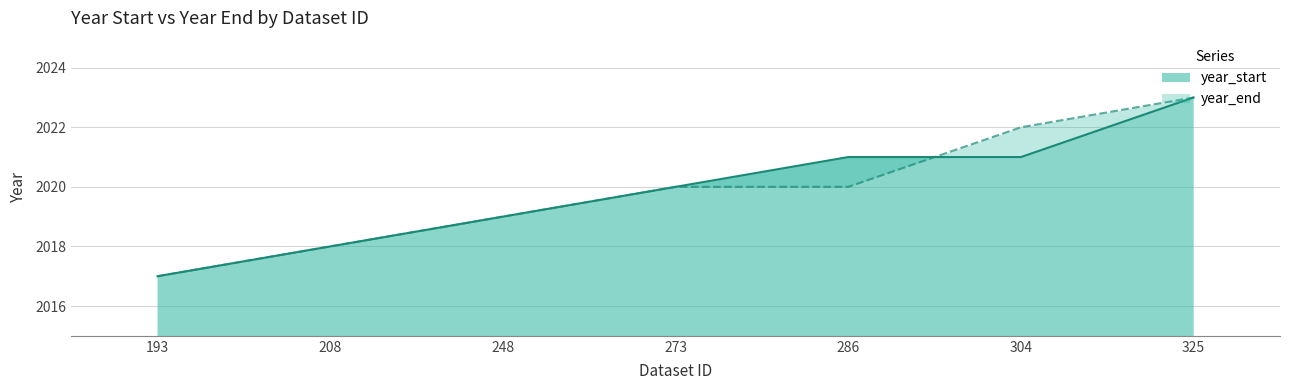

What is the smallest value displayed?

2017